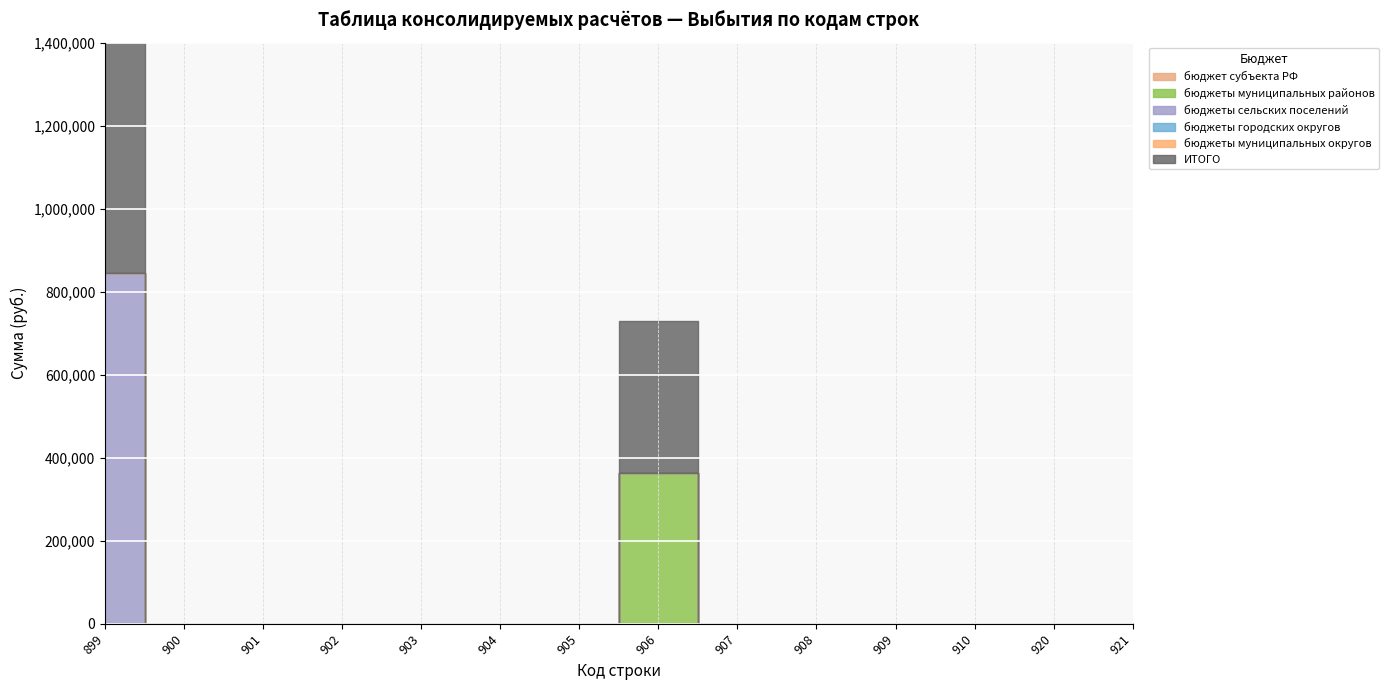

True or false: бюджеты муниципальных округов and бюджеты сельских поселений cross at least once.

False